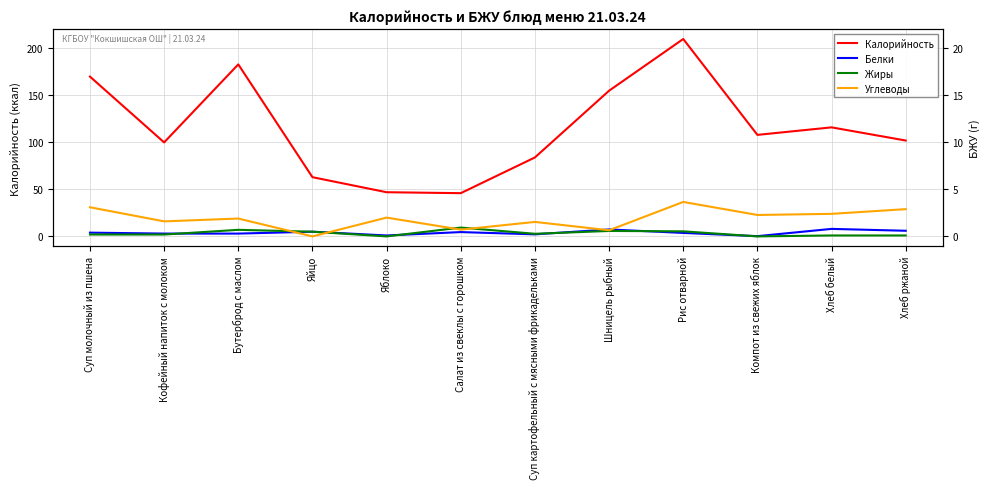

What are all the series names shown in the legend?

Калорийность, Белки, Жиры, Углеводы